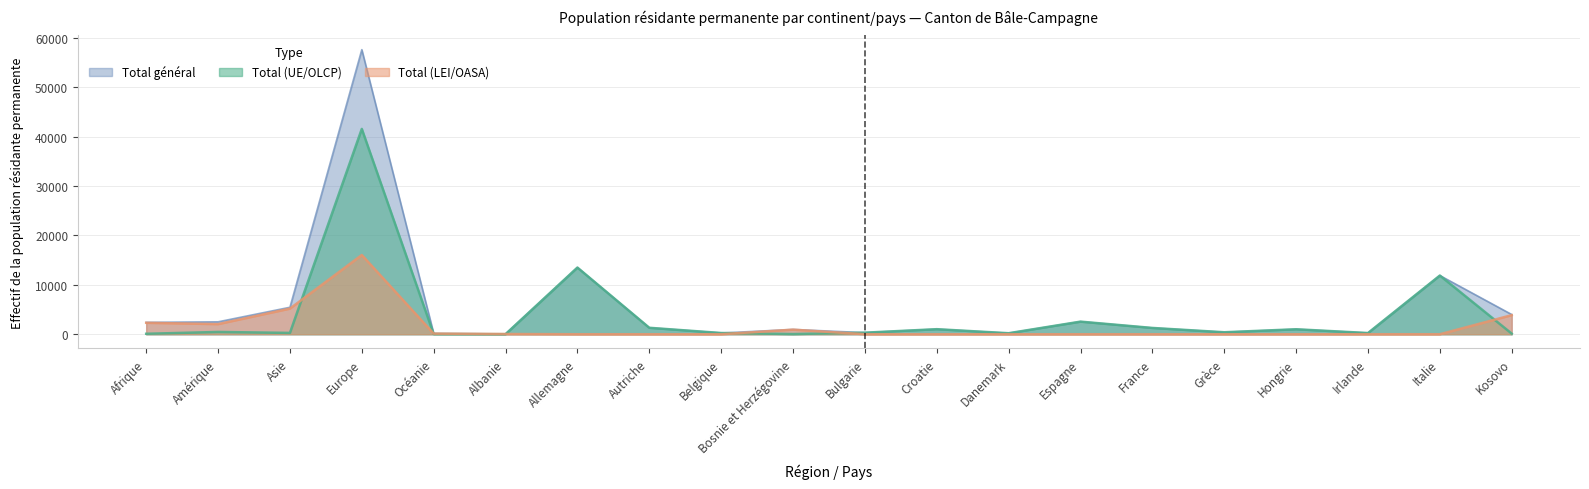

Reading left to right, transcribe all the data shown in this chart.

Total (LEI/OASA): 2316	2049	5188	16039	124	47	0	0	0	932	3	1	0	0	0	0	0	0	1	3869
Total (UE/OLCP): 94	464	270	41559	37	10	13498	1310	253	39	318	1025	209	2554	1277	403	1010	247	11881	125
Total général: 2410	2513	5458	57598	161	57	13498	1310	253	971	321	1026	209	2554	1277	403	1010	247	11882	3994